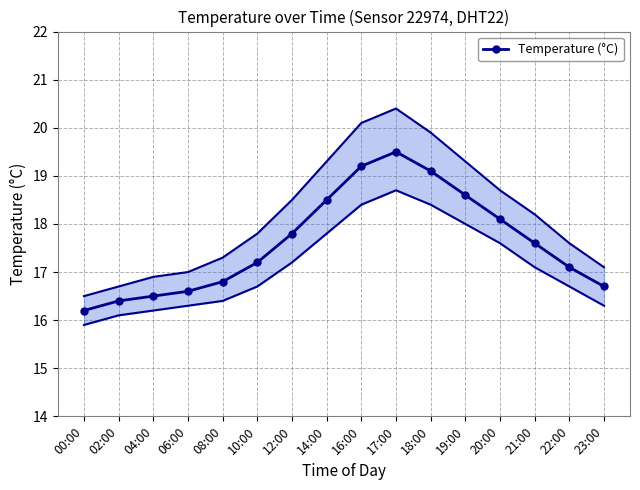

How many lines are shown in the chart?

1